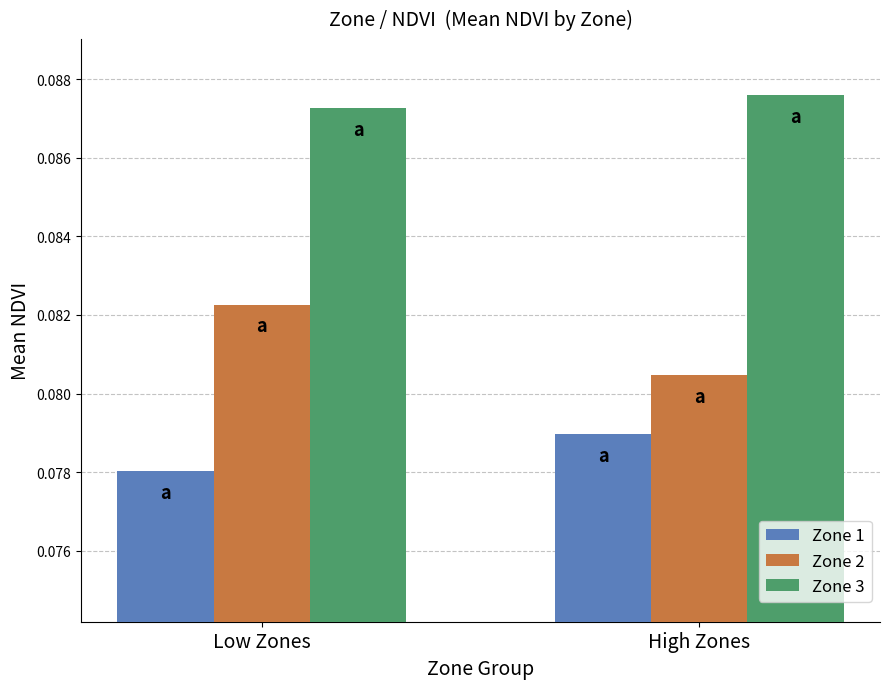

What is the label of the 2nd bar from the left?

High Zones